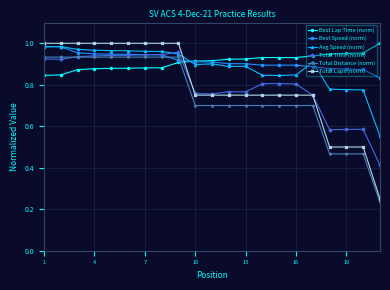

True or false: Best Lap Time (norm) and Total Laps (norm) cross at least once.

True